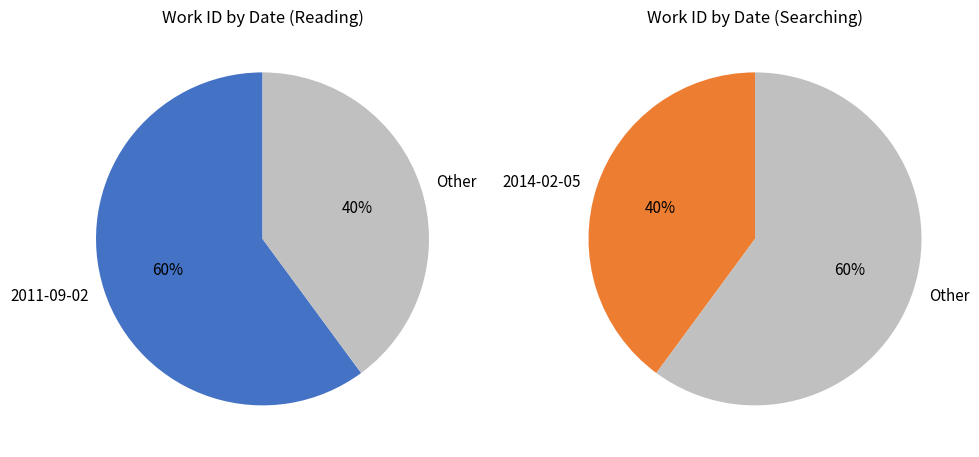

Which category has the biggest portion of the pie?

2011-09-02